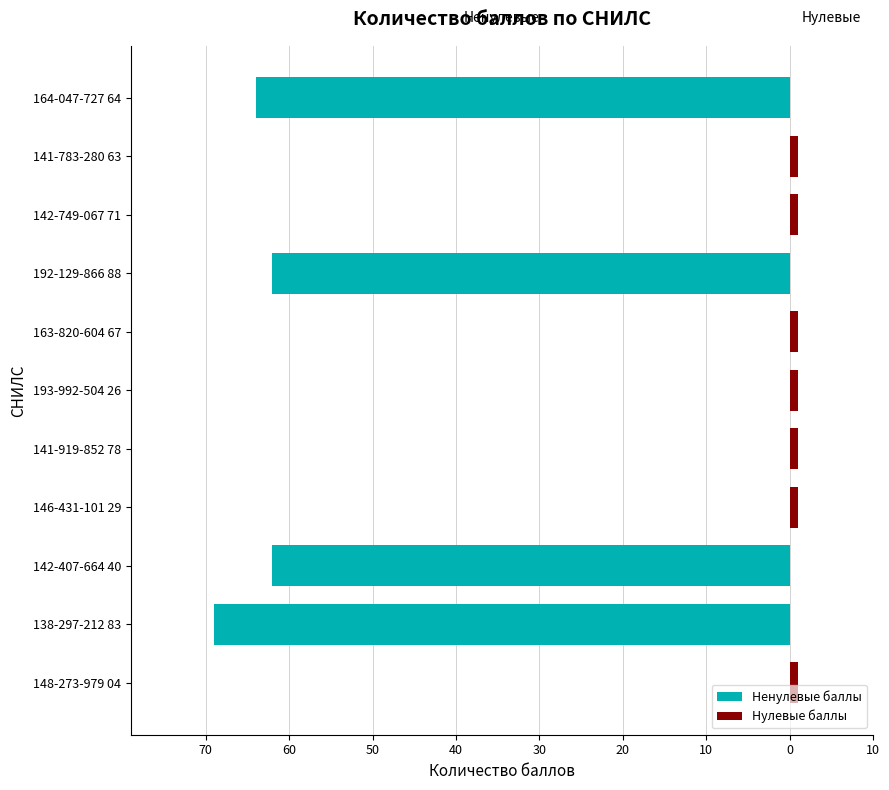

What is the value of the 2nd bar from the left?

69